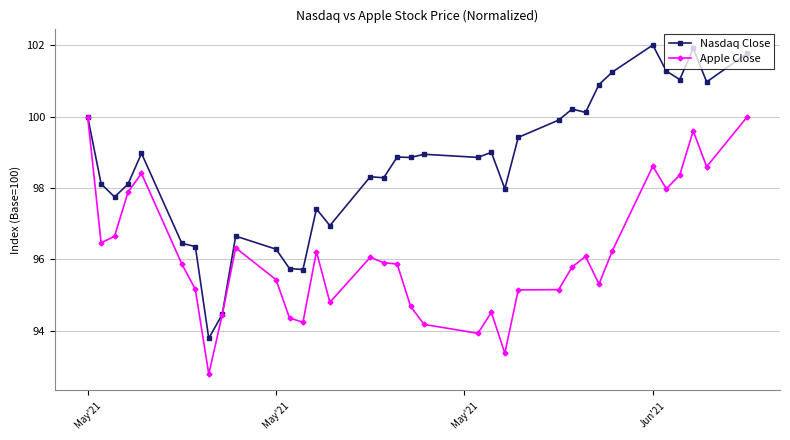

Which series has the largest range (max minus min)?

Nasdaq Close